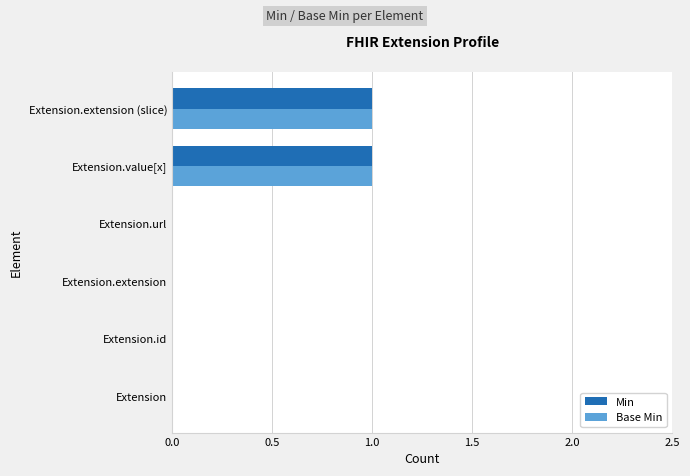

Is the value of Base Min at Extension.value[x] greater than the value of Min at Extension.url?

Yes